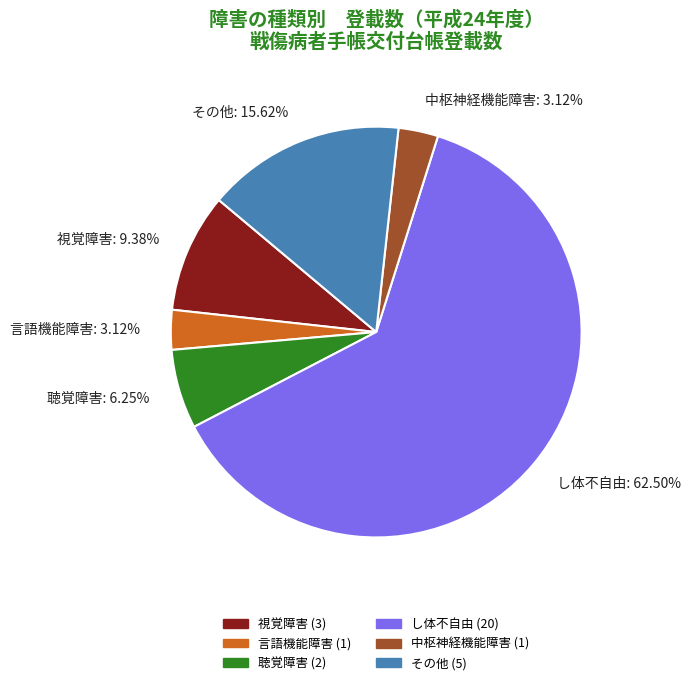

Which category has the biggest portion of the pie?

し体不自由